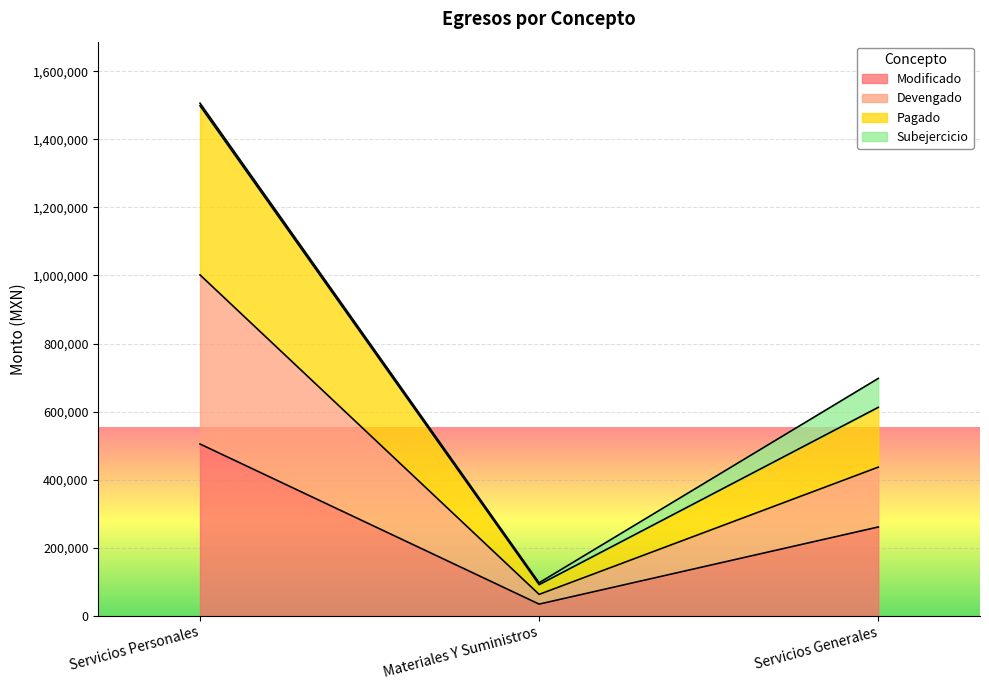

Between Servicios Personales and Materiales Y Suministros, which is larger?

Servicios Personales